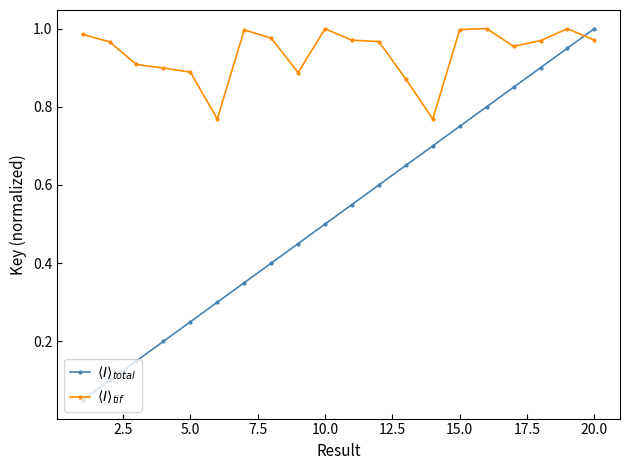

How many intersections are there between $\langle I \rangle_{tif}$ and $\langle I \rangle_{total}$?

1